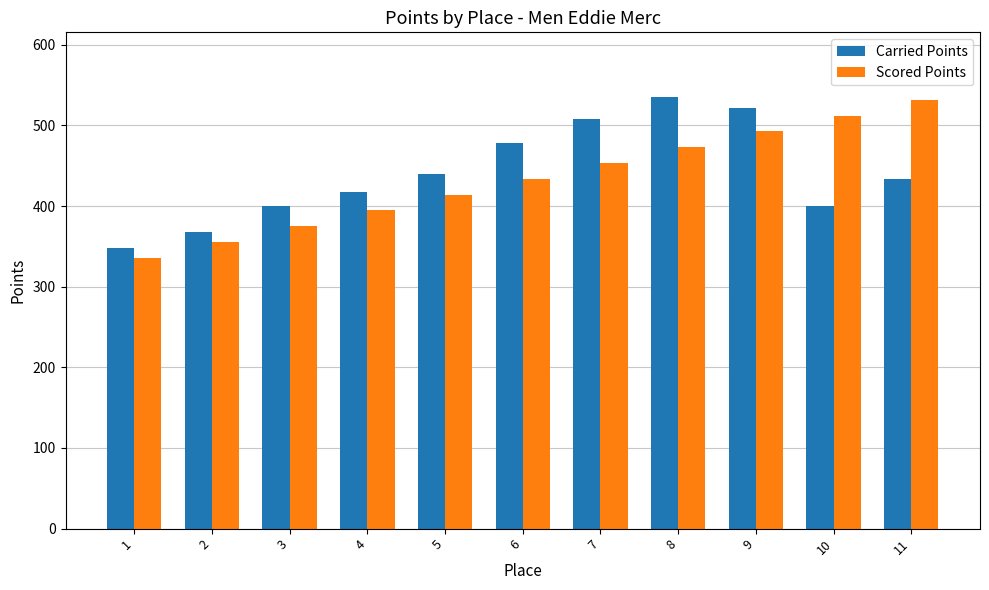

What is the value of the Scored Points bar at the 10th from the left?

512.0